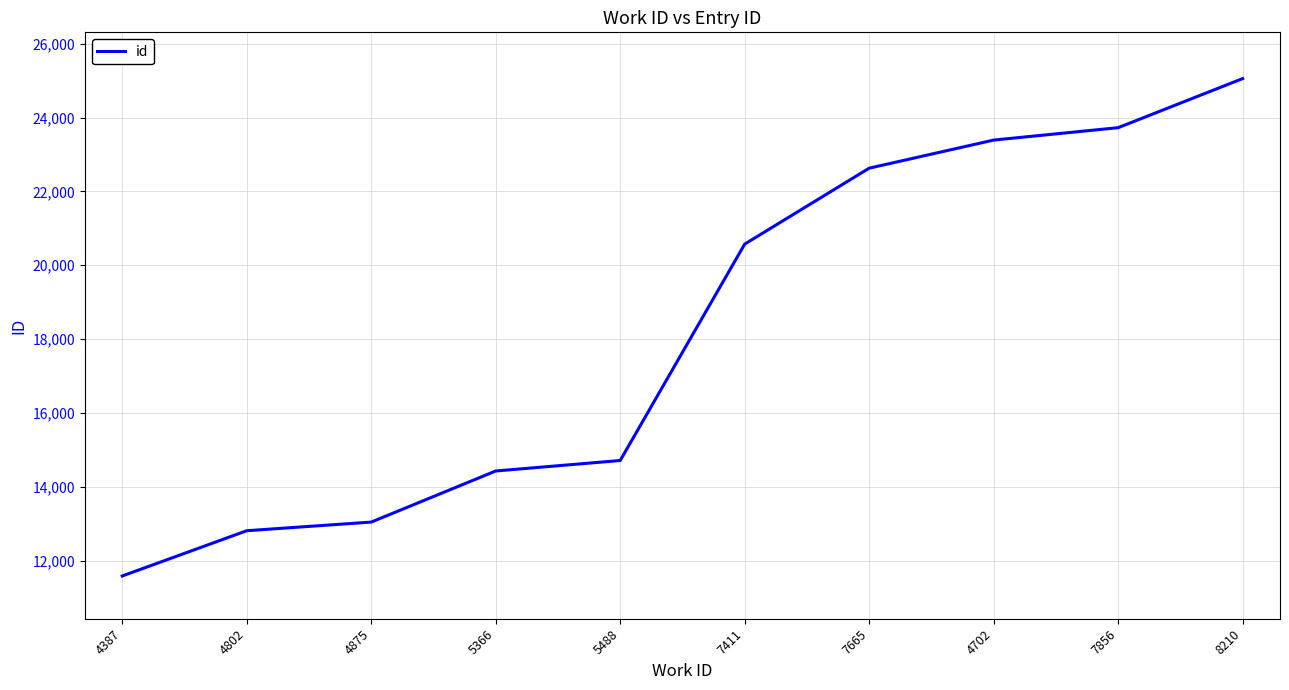

How many distinct data groups are displayed?

1